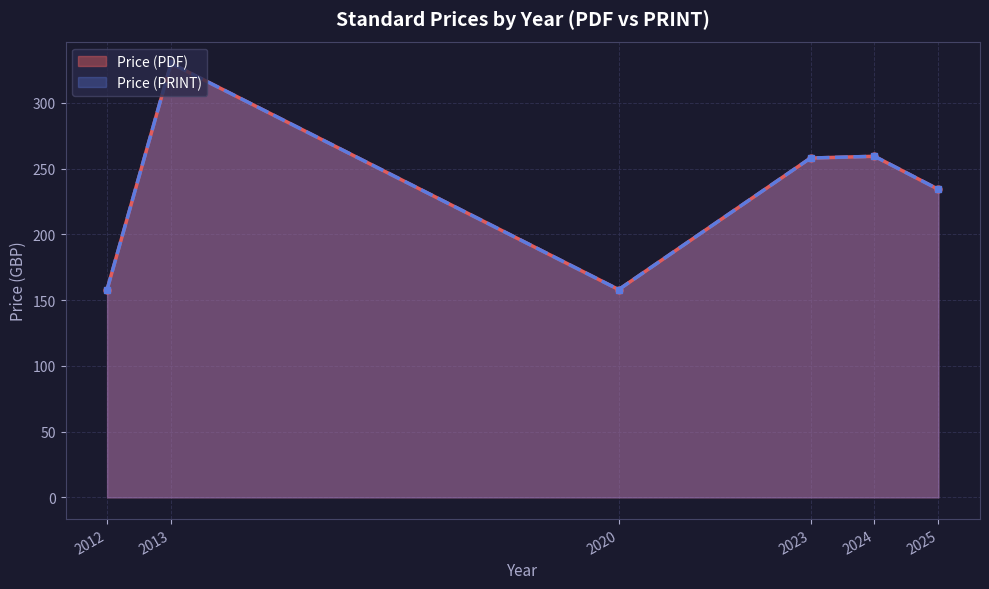

True or false: Price (PDF) and Price (PRINT) cross at least once.

False